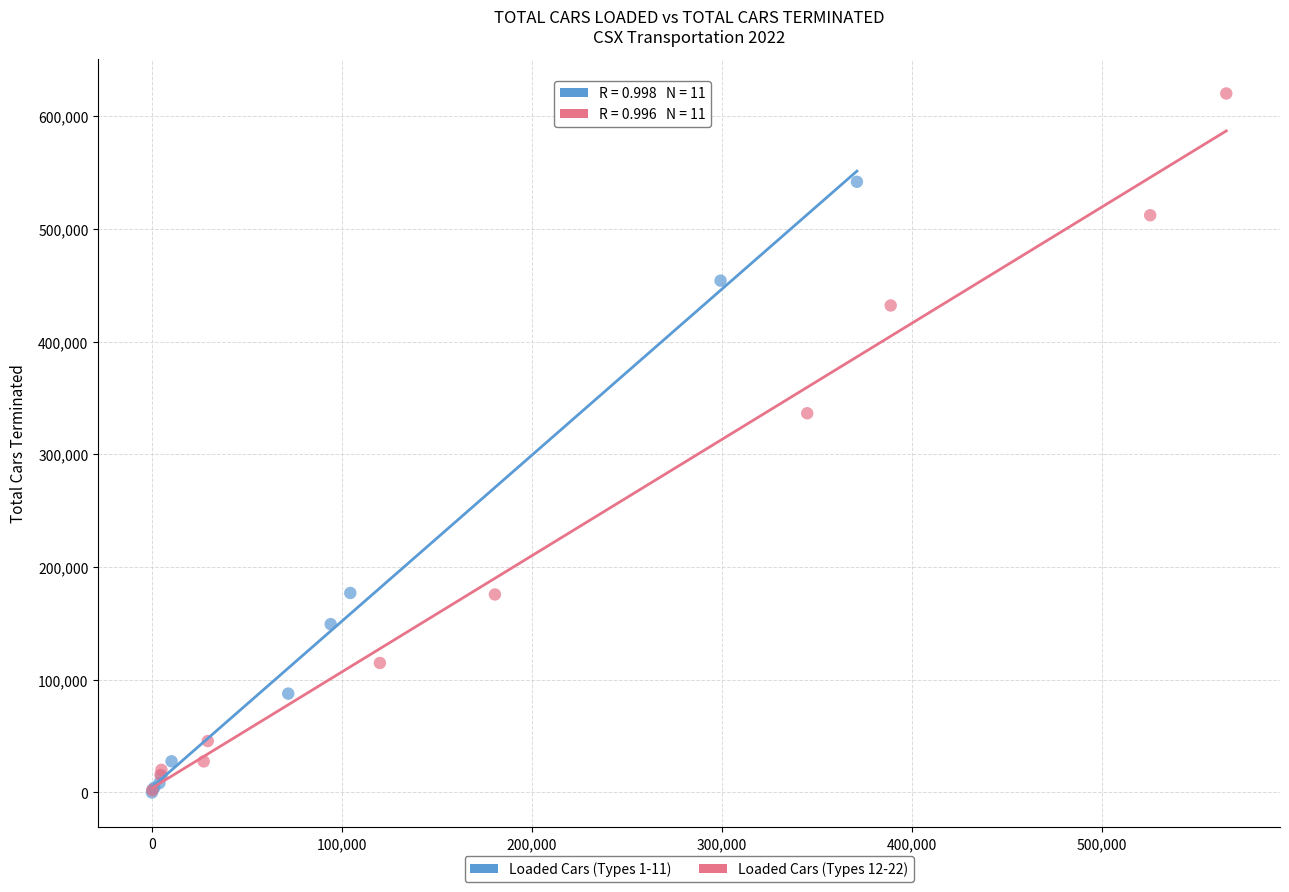

What are all the series names shown in the legend?

Loaded Cars (Types 1-11), Loaded Cars (Types 12-22)